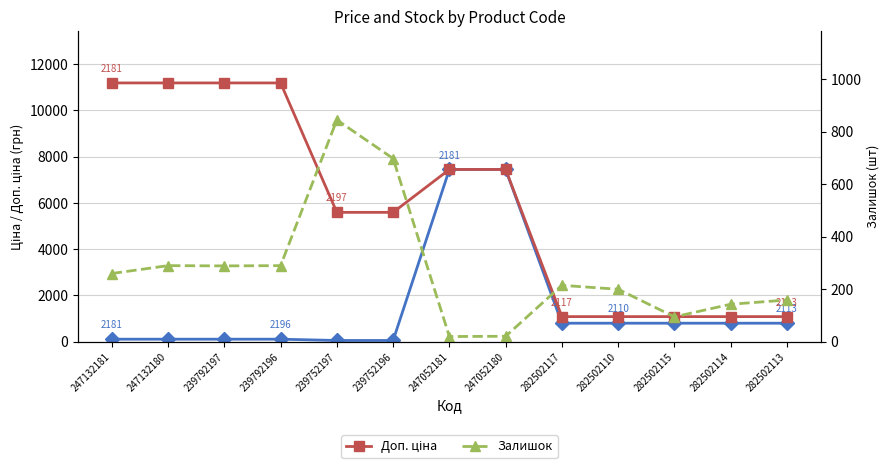

Reading left to right, list all the values displayed in this chart.

Ціна: 247132181=111.8	247132180=111.8	239792197=111.8	239792196=111.8	239752197=55.9	239752196=55.9	247052181=7444.6	247052180=7444.6	282502117=802.1	282502110=802.1	282502115=802.1	282502114=802.1	282502113=802.1
Доп. ціна: 247132181=11182.0	247132180=11182.0	239792197=11182.0	239792196=11182.0	239752197=5591.0	239752196=5591.0	247052181=7444.6	247052180=7444.6	282502117=1087.0	282502110=1087.0	282502115=1087.0	282502114=1087.0	282502113=1087.0
Залишок: 247132181=260.0	247132180=290.0	239792197=289.0	239792196=290.0	239752197=845.0	239752196=698.0	247052181=20.0	247052180=21.0	282502117=215.0	282502110=200.0	282502115=95.0	282502114=143.0	282502113=159.0